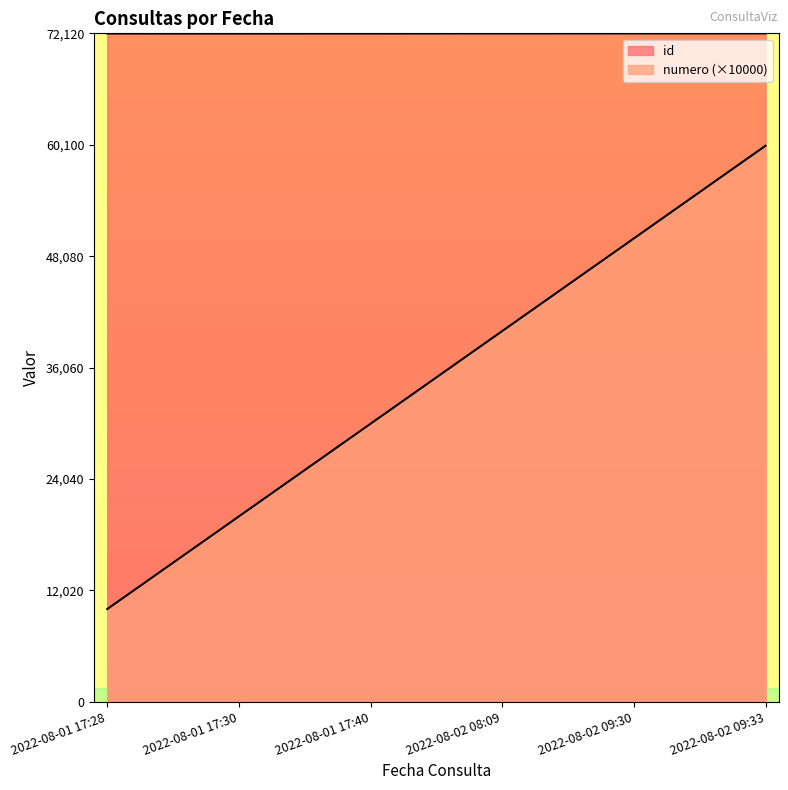

Which category has the lowest value in the id series?

2022-08-01 17:28